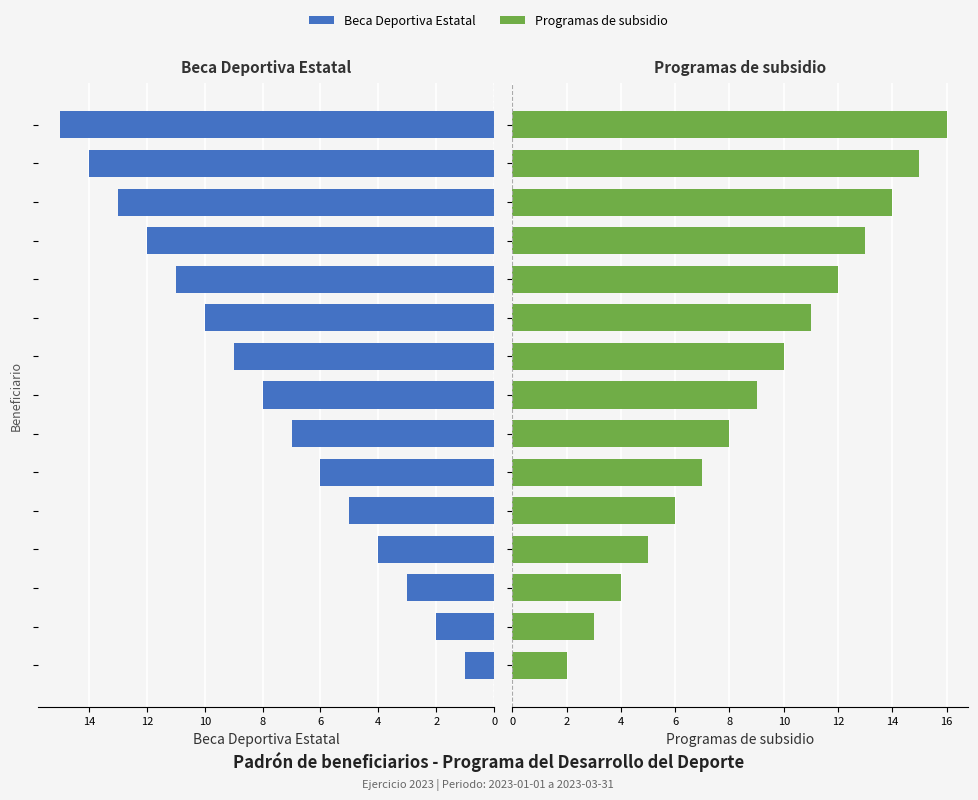

Count the number of categories in the chart.

15